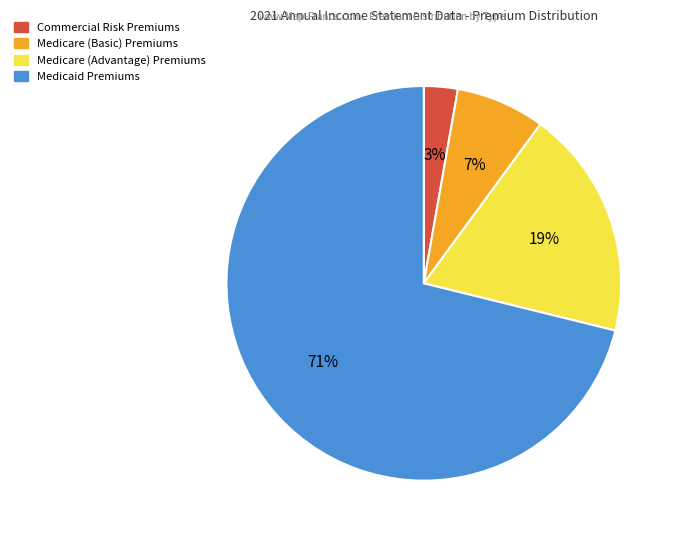

Count the number of slices in the pie.

4